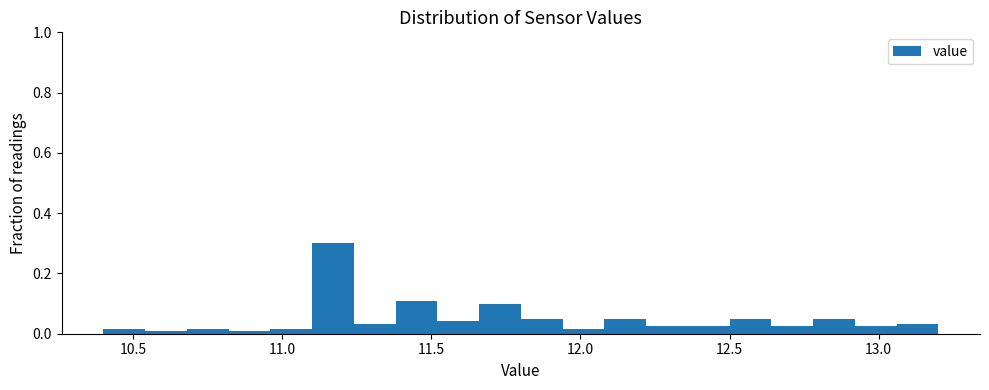

Around what value on the x-axis is the tallest bar? Give the approximate position of its centre, as read against the axis.

11.15